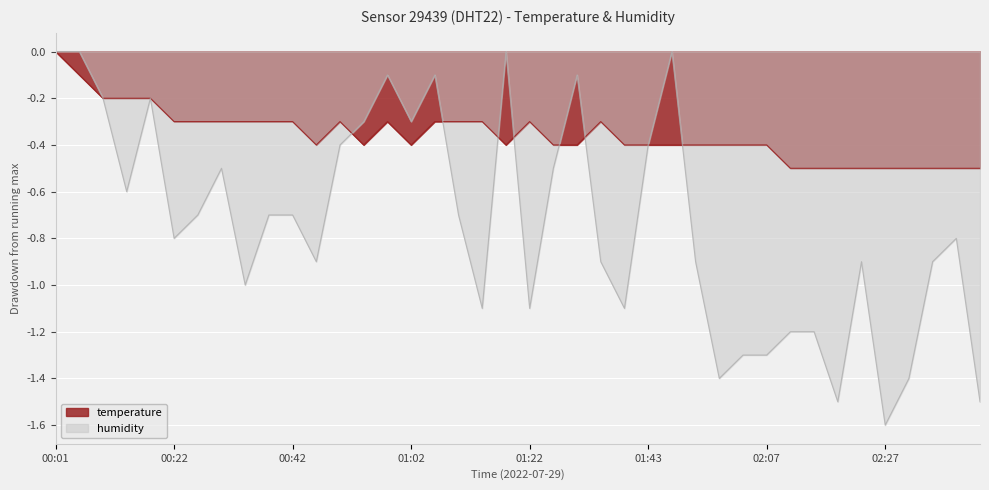

What is the difference between the maximum and minimum values?

0.5